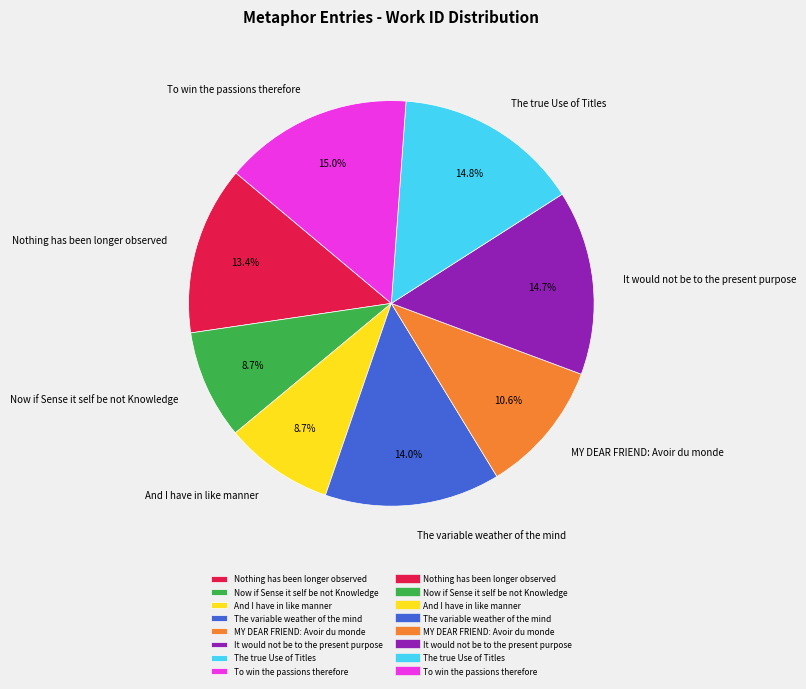

What portion of the pie excludes The true Use of Titles?

85.2%